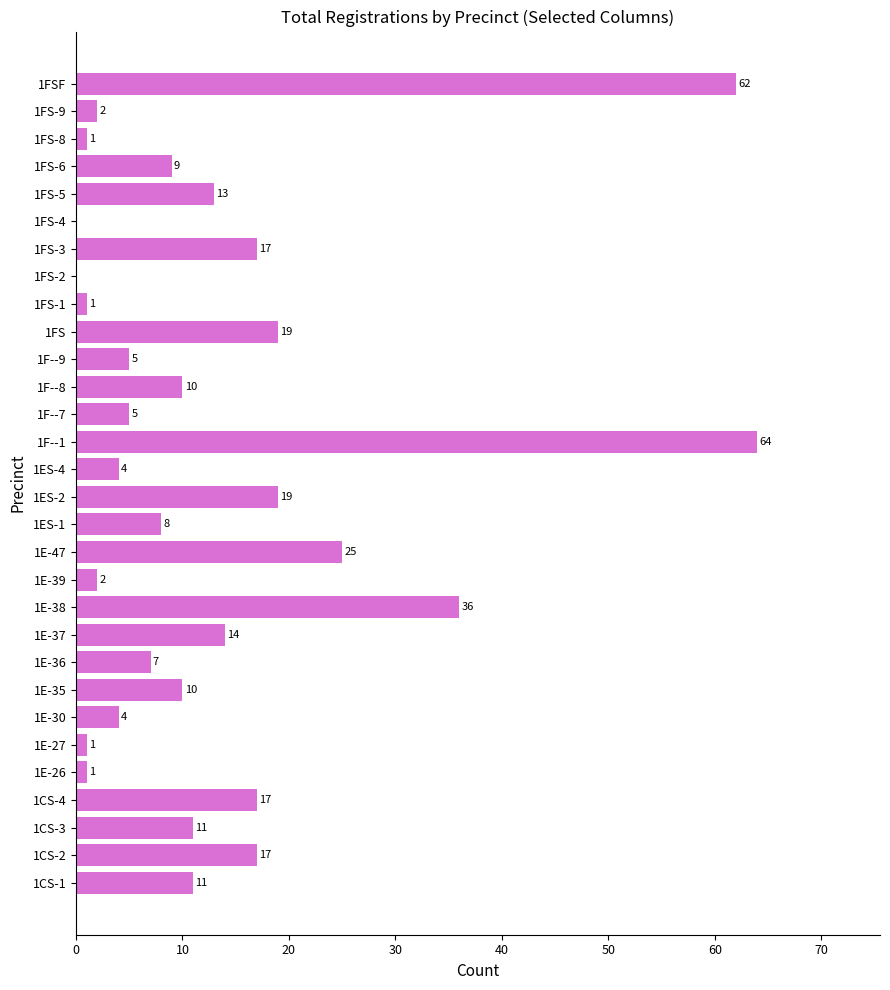

The value at 1F--1 is 13. True or false?

False